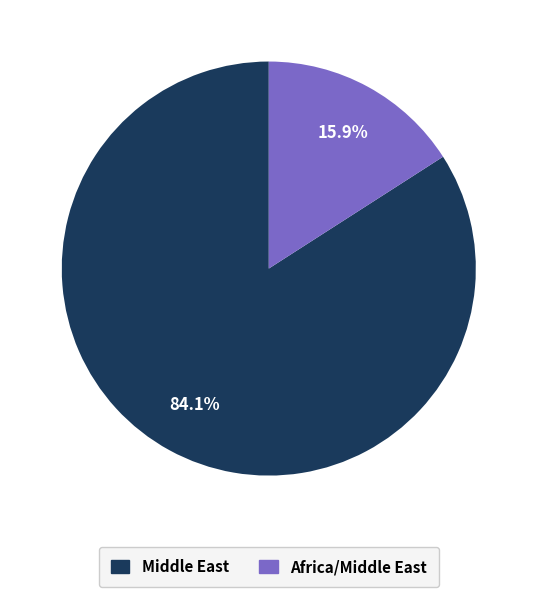

Does any single category account for the majority?

Yes